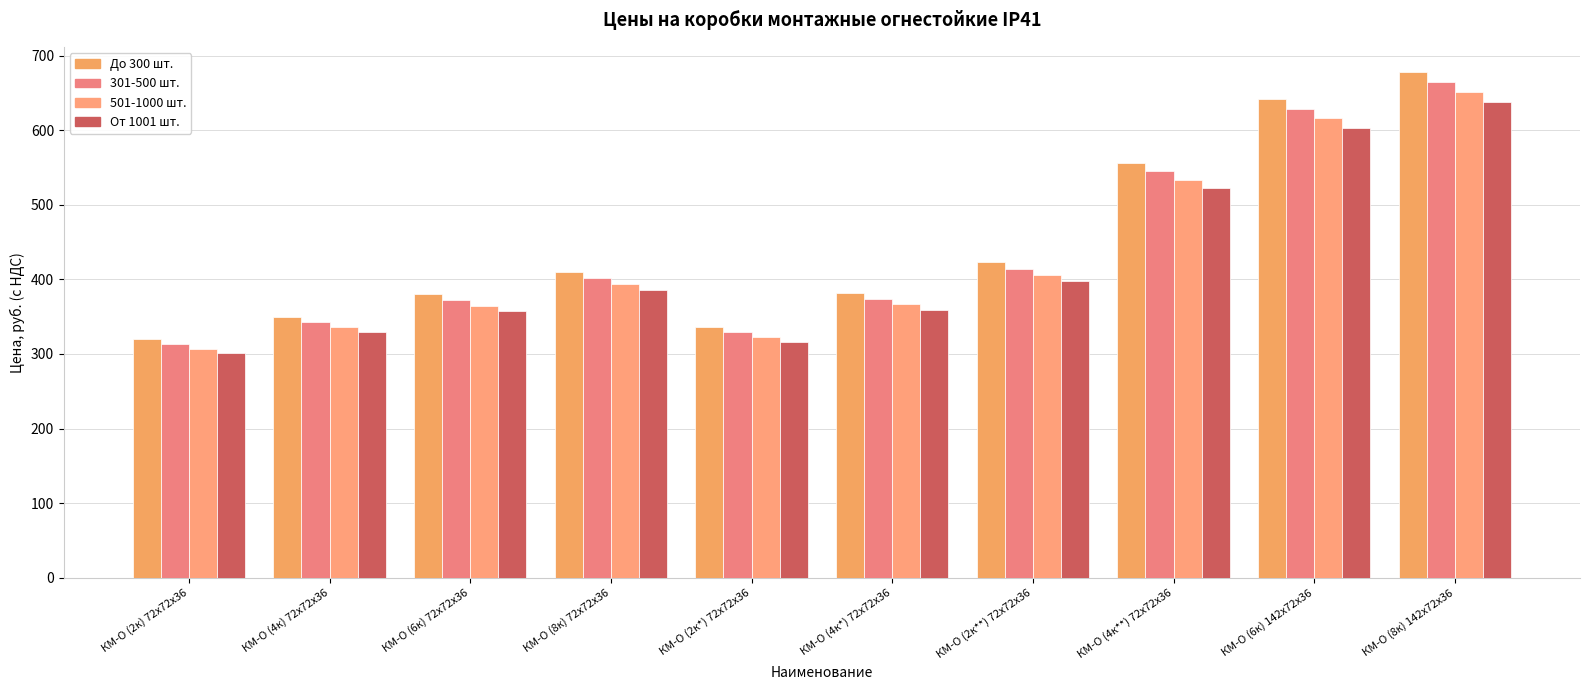

Are the bars grouped side by side (vs. stacked)?

Yes